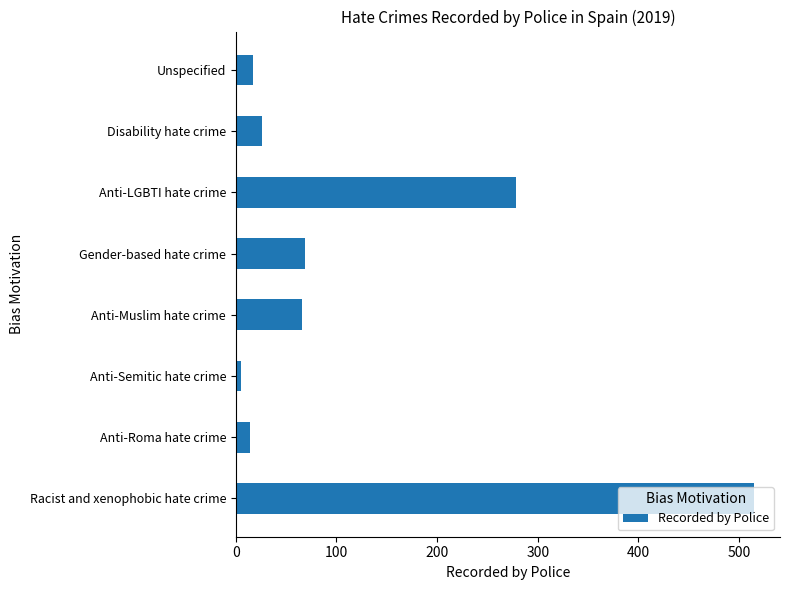

Read the value at Anti-Roma hate crime.

14